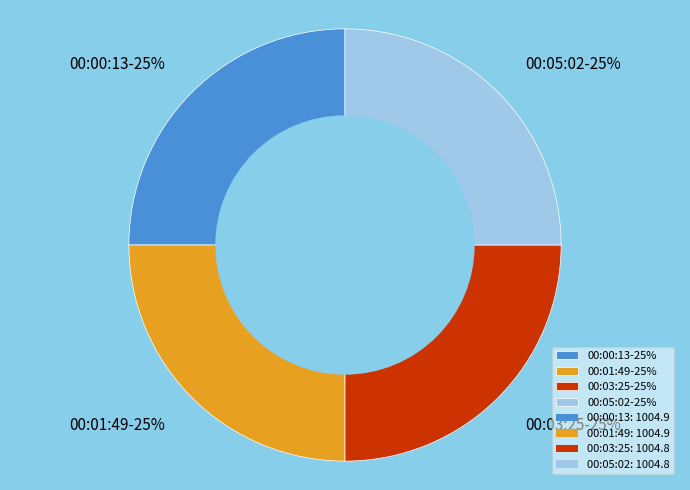

Approximately how many times larger is the value at 00:03:25-25% compared to 00:01:49-25%?

1.0